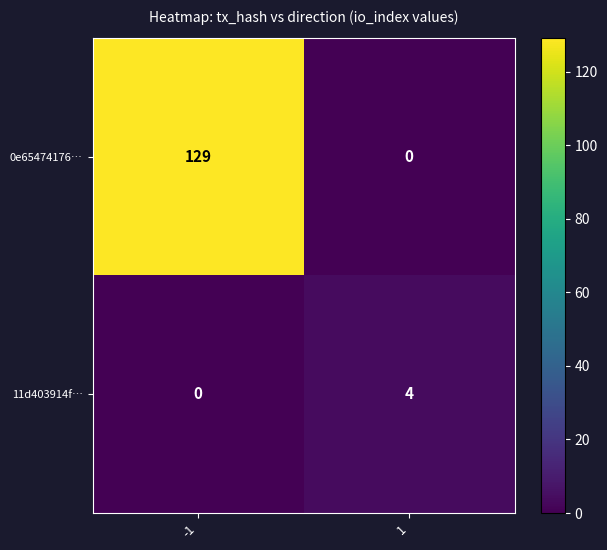

At how many categories does at least one series exceed 30?

1